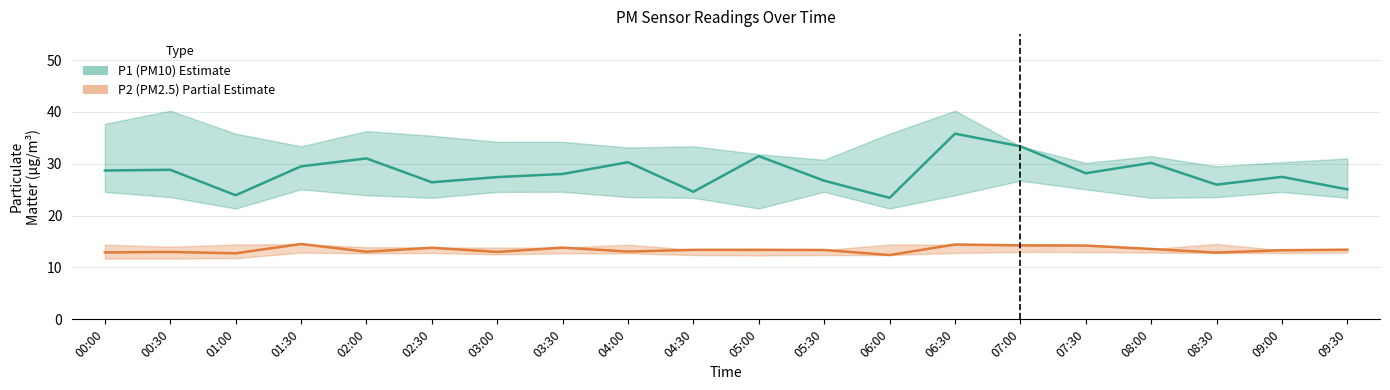

How many categories are shown in the chart?

20